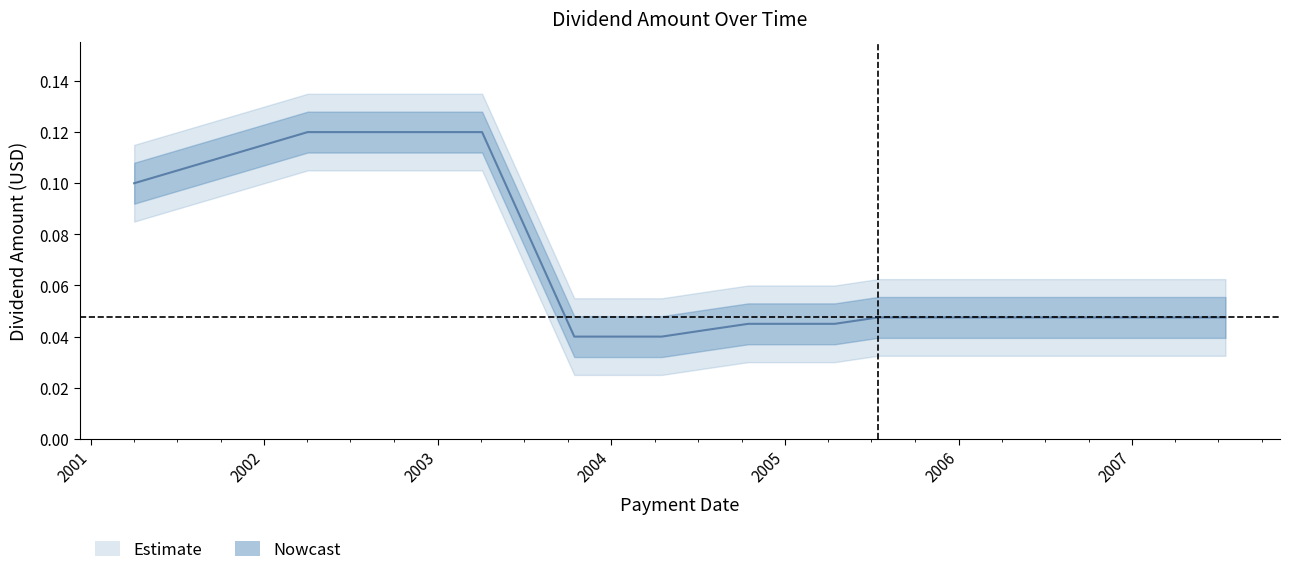

How many lines are shown in the chart?

1